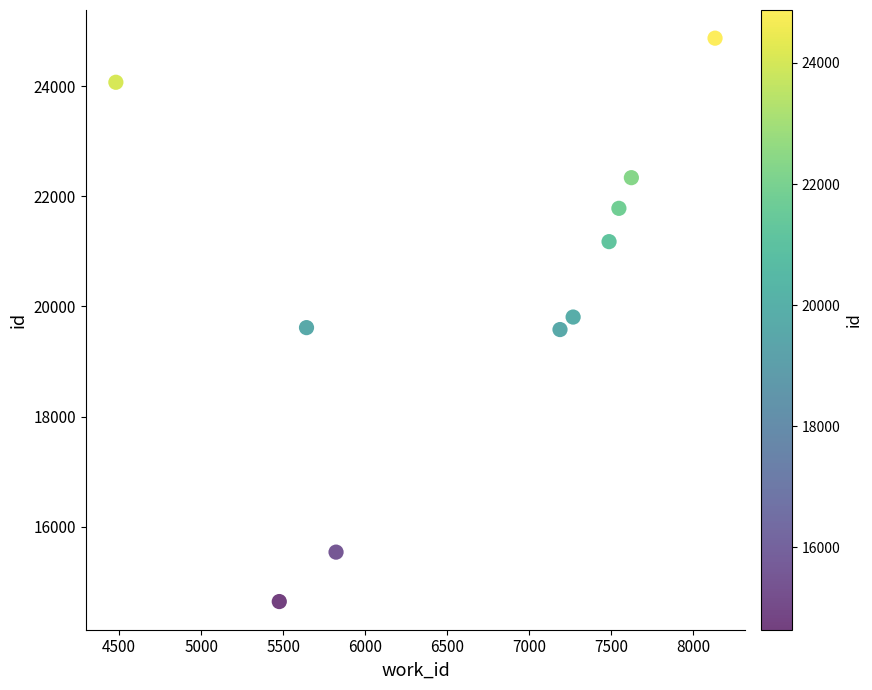

What is the range of X values (max minus min)?

3652